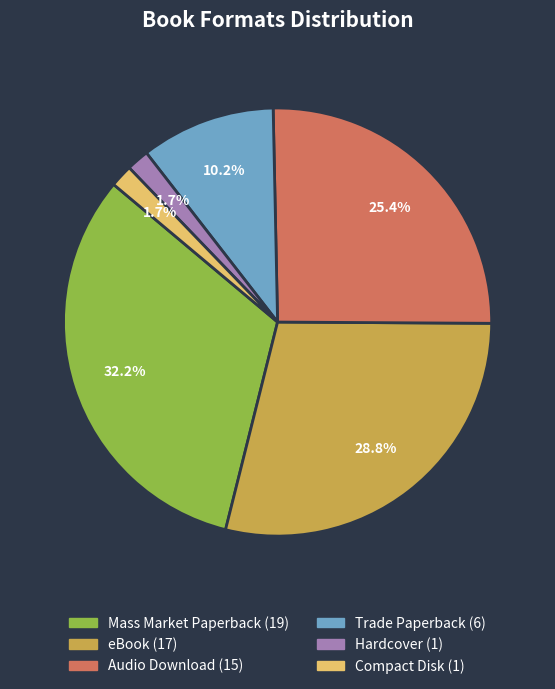

Is the sum of Trade Paperback and Compact Disk greater than half?

No